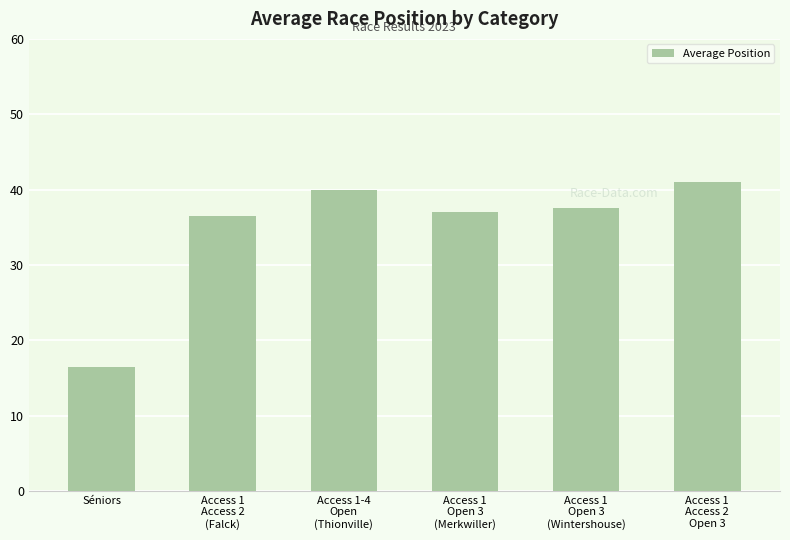

Reading left to right, transcribe all the data shown in this chart.

16.5	36.5	40.0	37.0	37.5	41.0